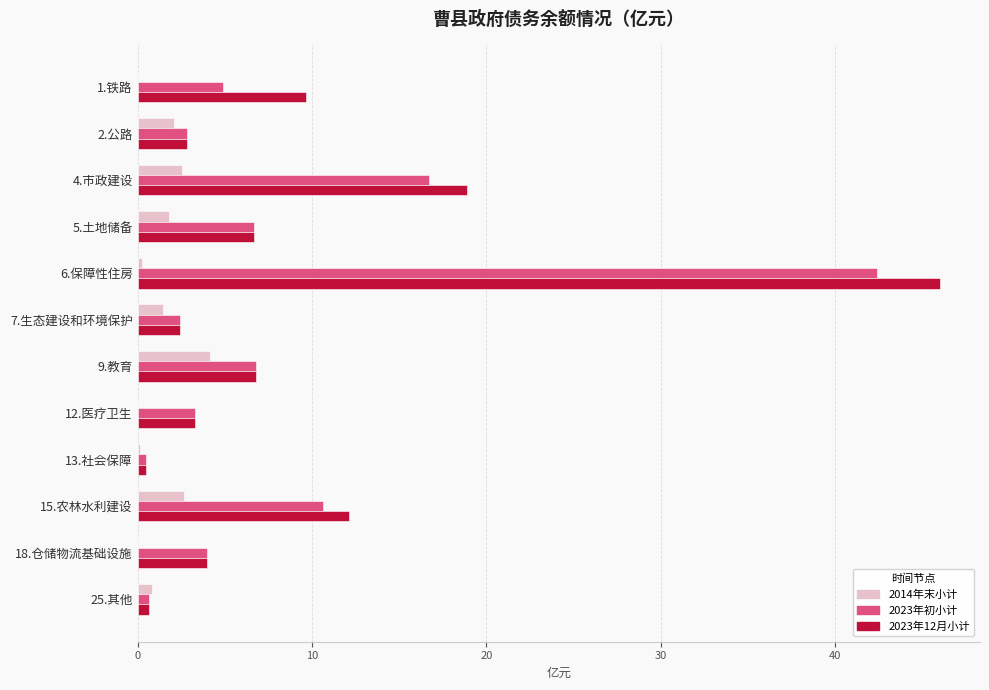

What are all the series names shown in the legend?

2014年末小计, 2023年初小计, 2023年12月小计